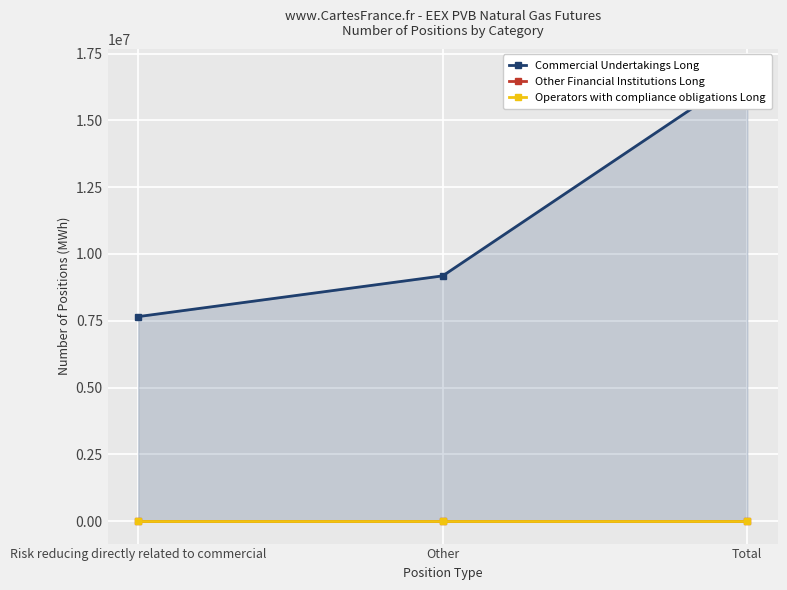

At which category is the sum across all series the highest?

Total